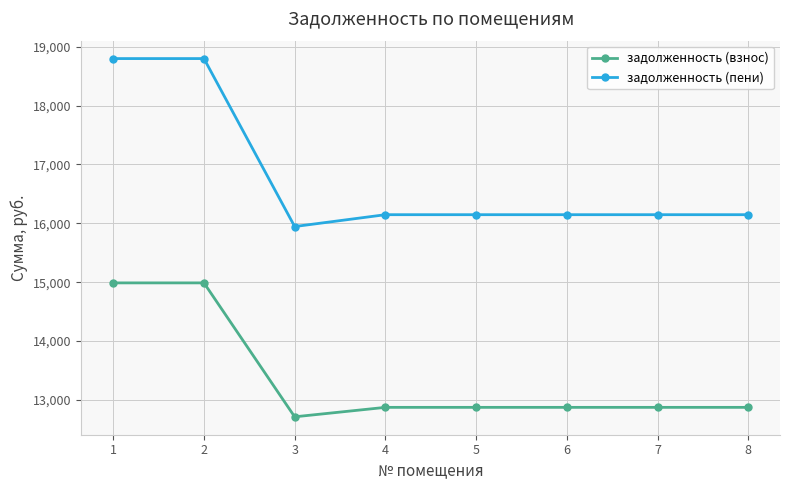

List the series in order of their peak value, lowest first.

задолженность (взнос), задолженность (пени)